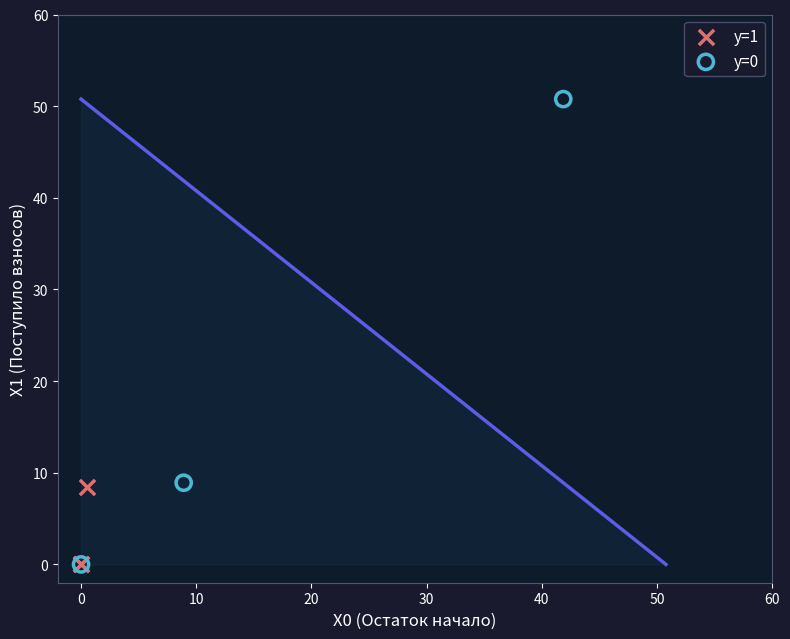

Which series has the largest Y range (max minus min)?

y=0